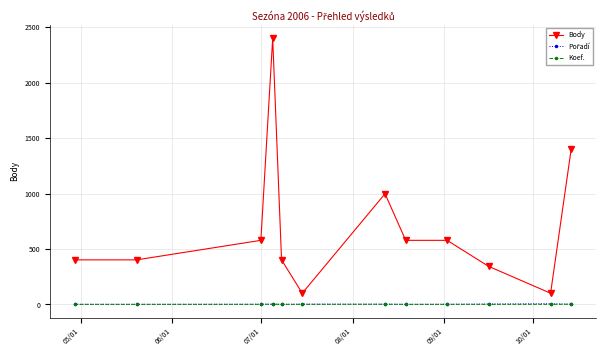

Which series has the largest total across all categories?

Body